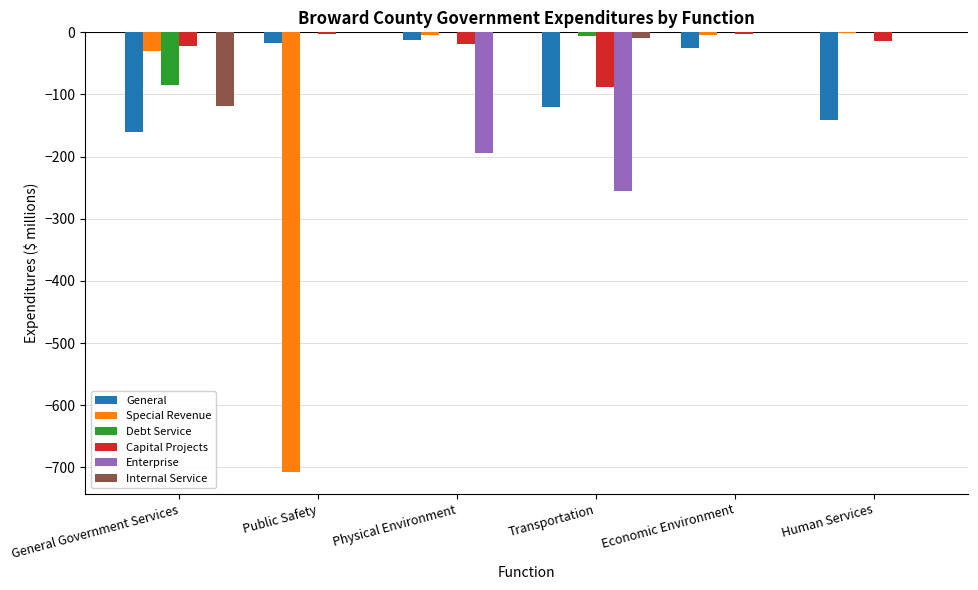

What is the sum of all Enterprise values?

-449.9